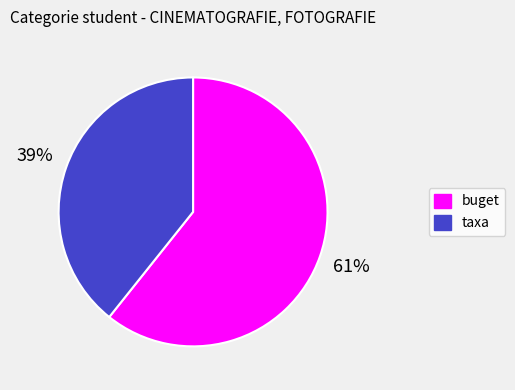

What percentage is the buget slice, to the nearest percent?

61%